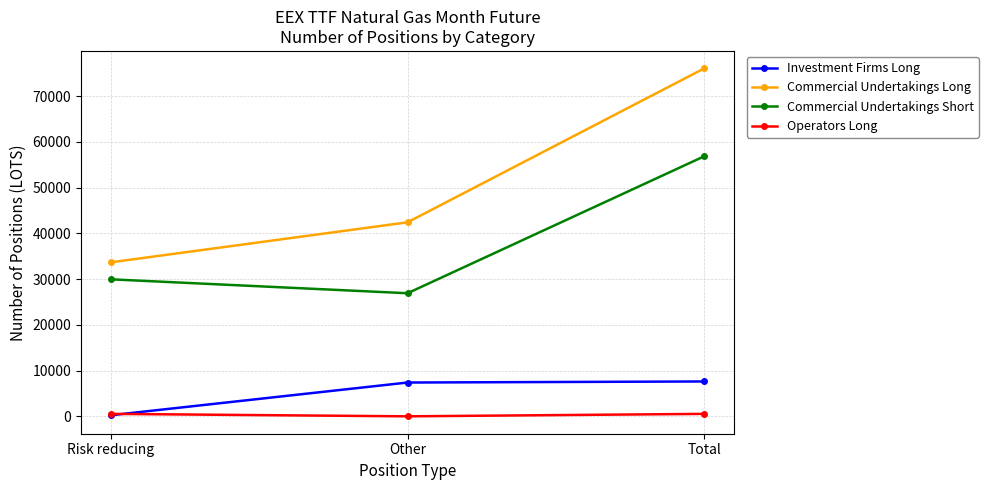

Is this an area chart (filled region under the line)?

No